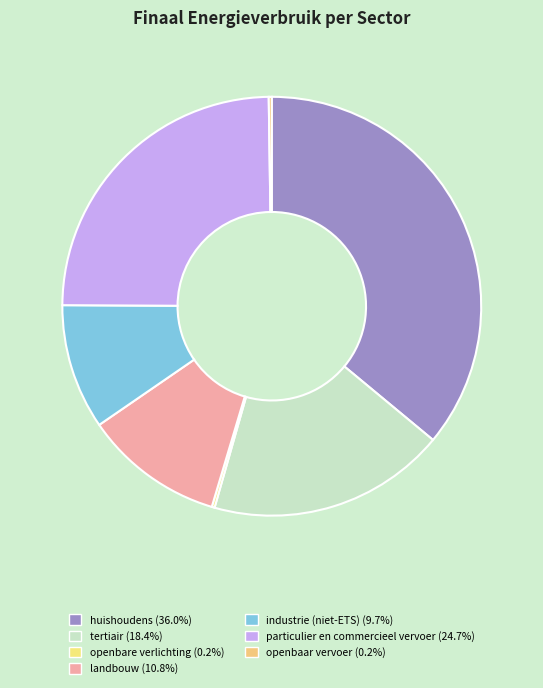

To the nearest percent, what percentage of the pie is particulier en commercieel vervoer?

25%